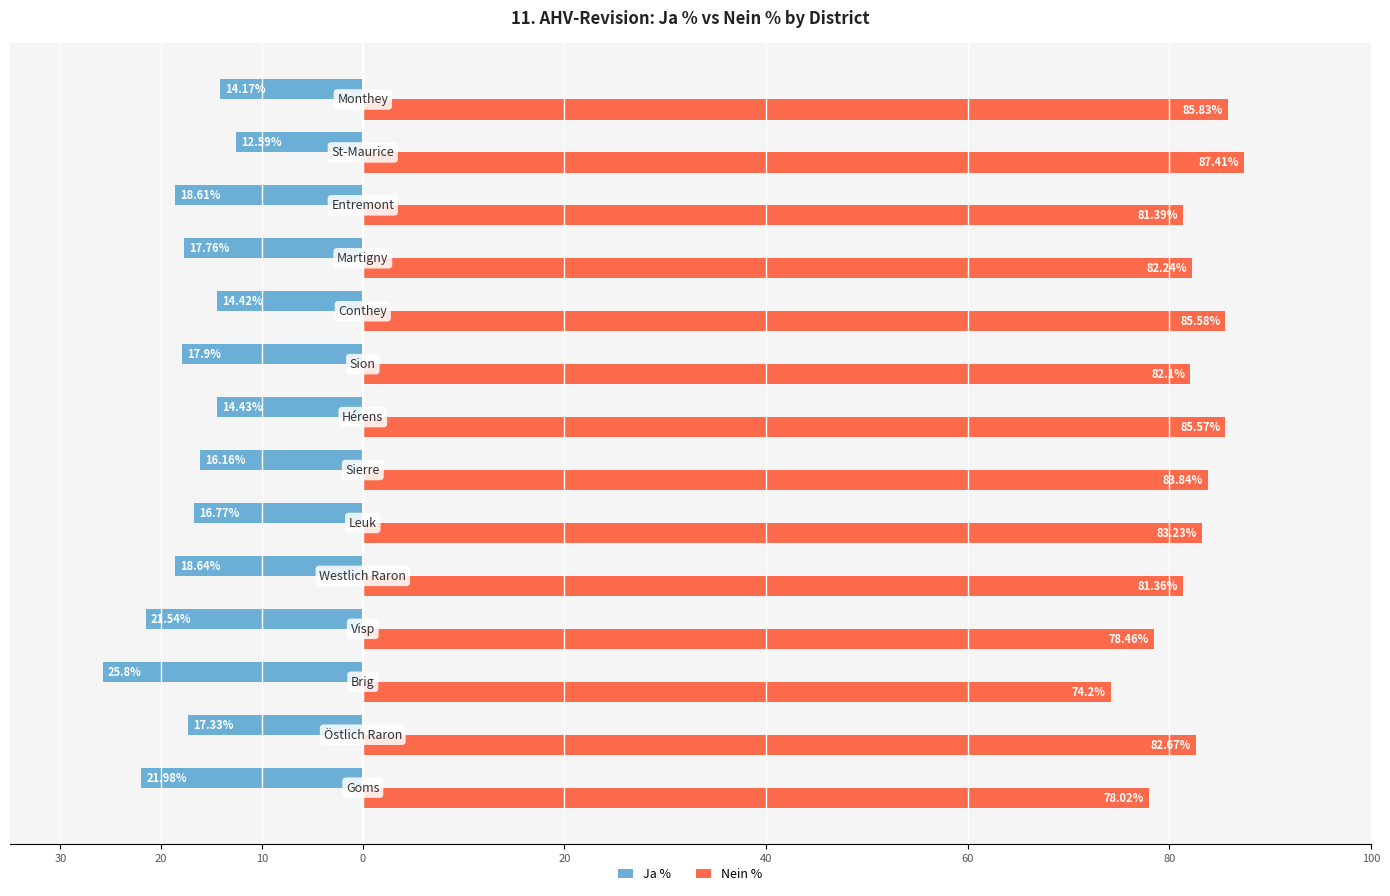

What are all the series names shown in the legend?

Ja %, Nein %